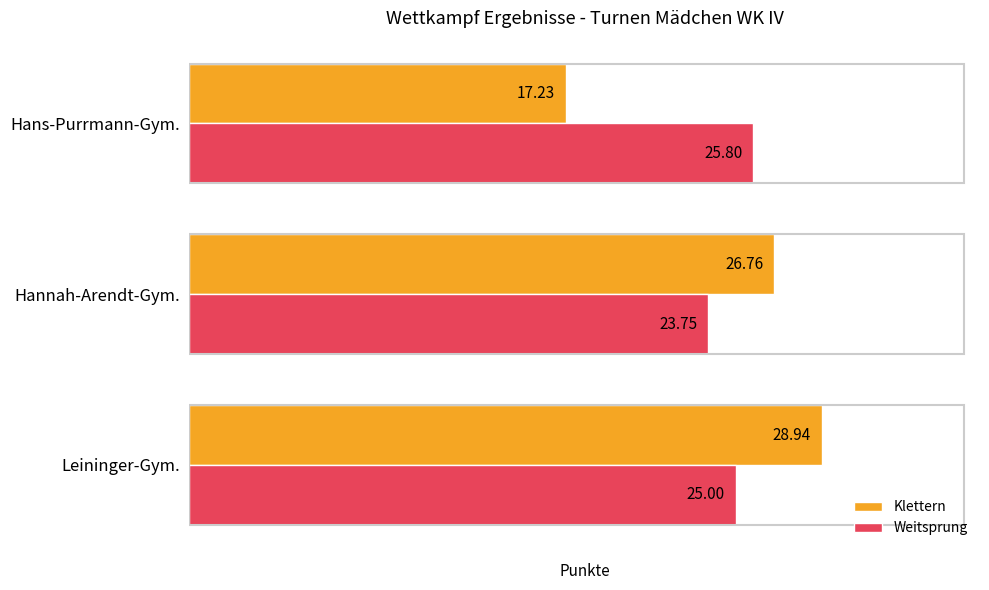

What is the spread (max minus min) of values at Leininger-Gym.?

3.9